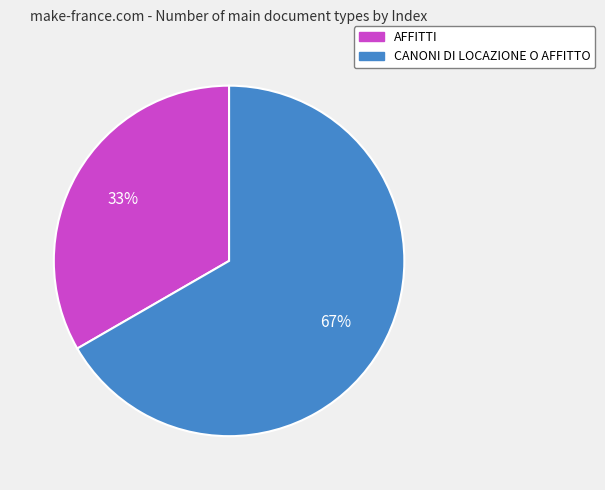

Which slice is the smallest?

AFFITTI